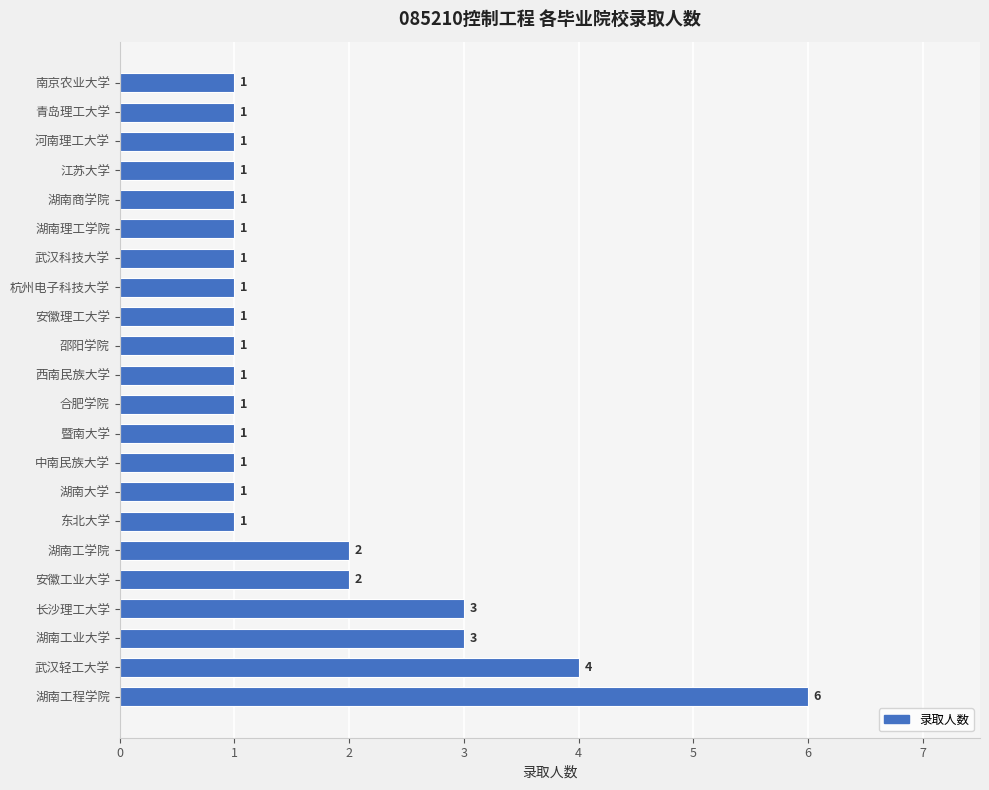

The chart shows a value of 2 at 西南民族大学. True or false?

False